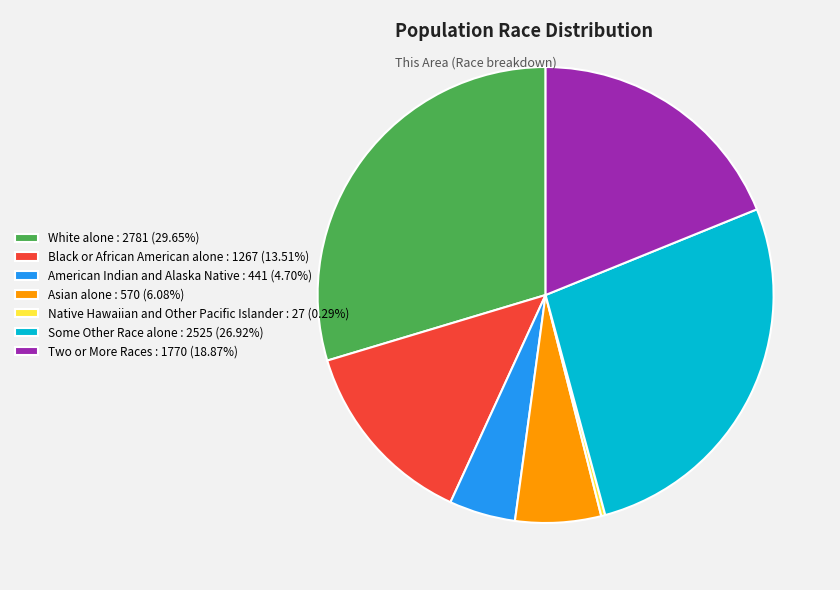

How many segments does this pie chart have?

7